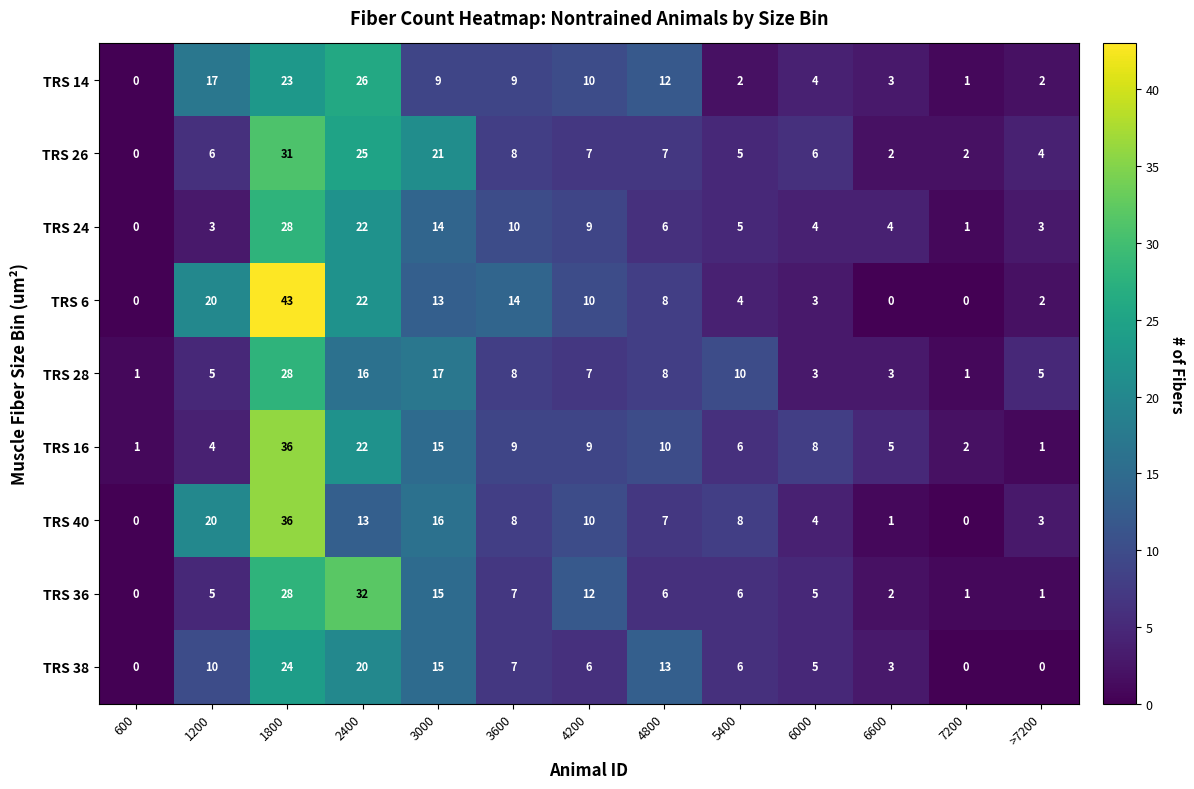

What is the sum of all TRS 38 values?

109